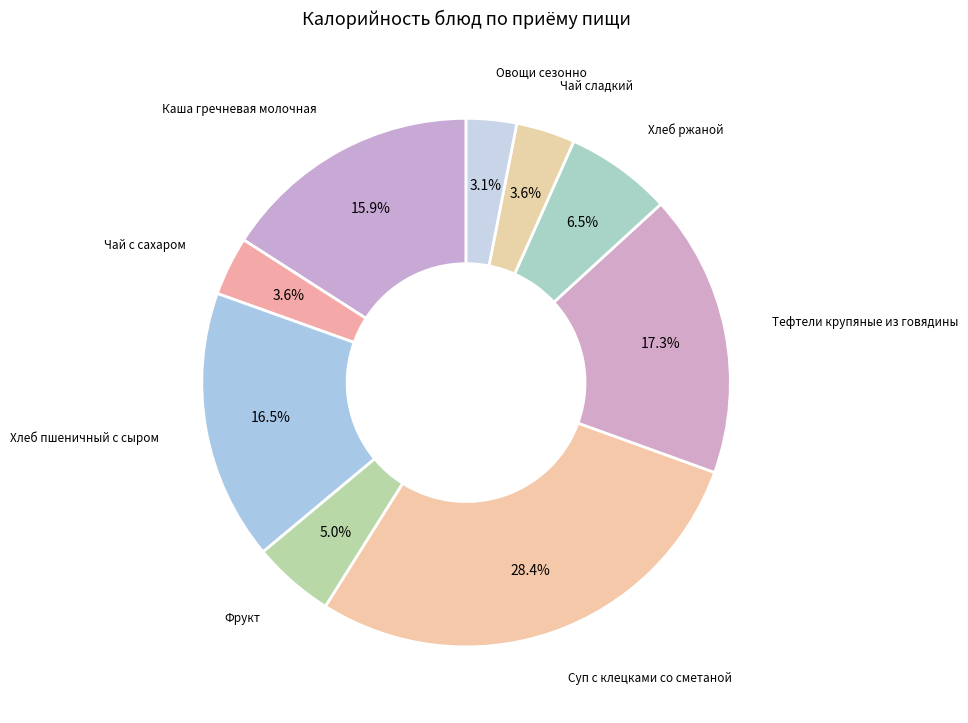

How many segments does this pie chart have?

9